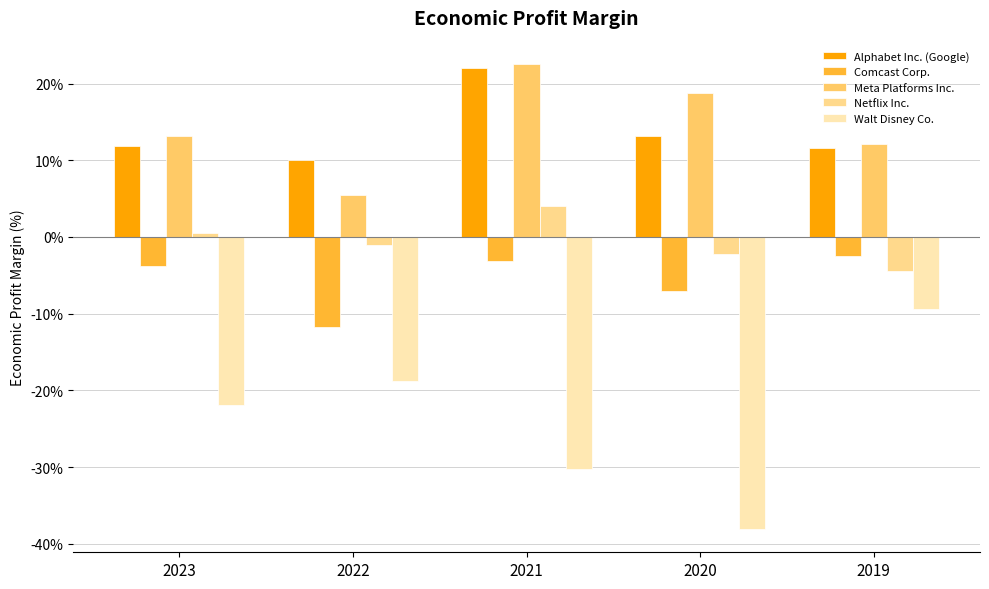

Is the value of Walt Disney Co. at 2021 greater than the value of Comcast Corp. at 2022?

No